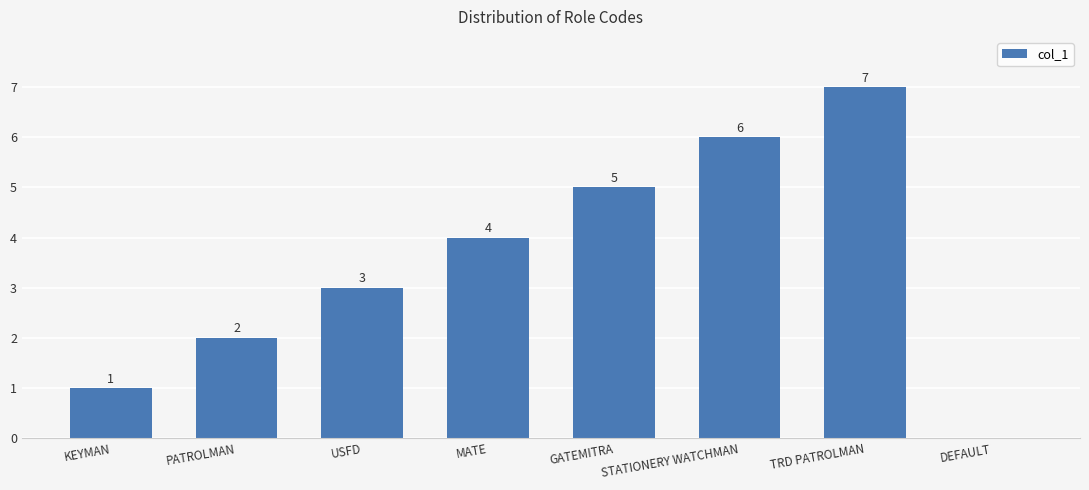

Is it true that the value at PATROLMAN is 1?

False